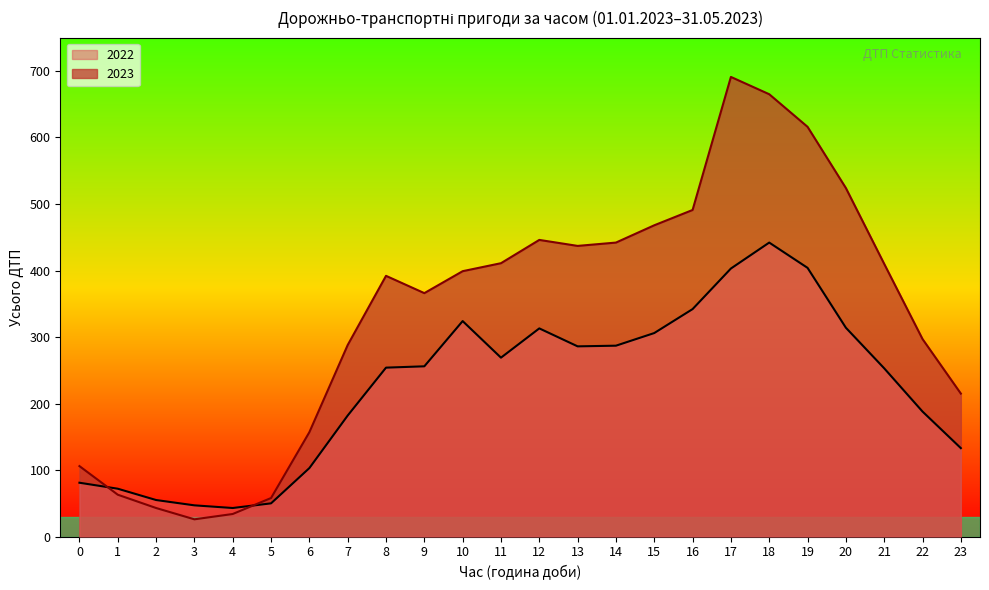

Where is the first local minimum for 2022?

4